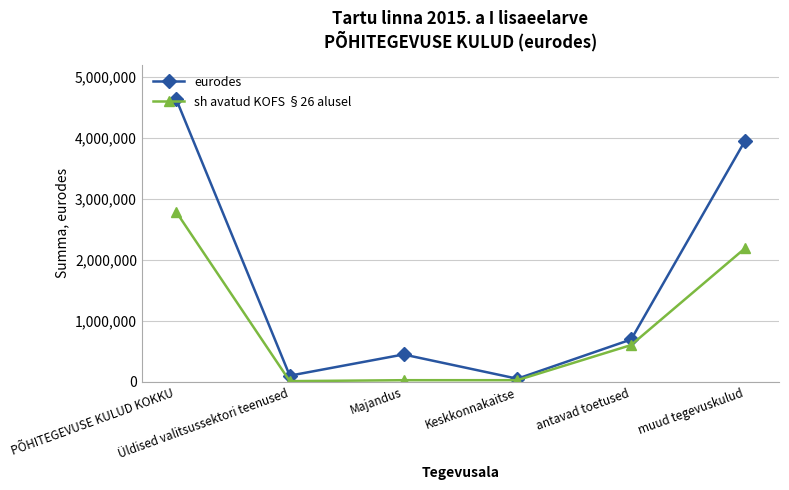

Which series has the largest total across all categories?

eurodes